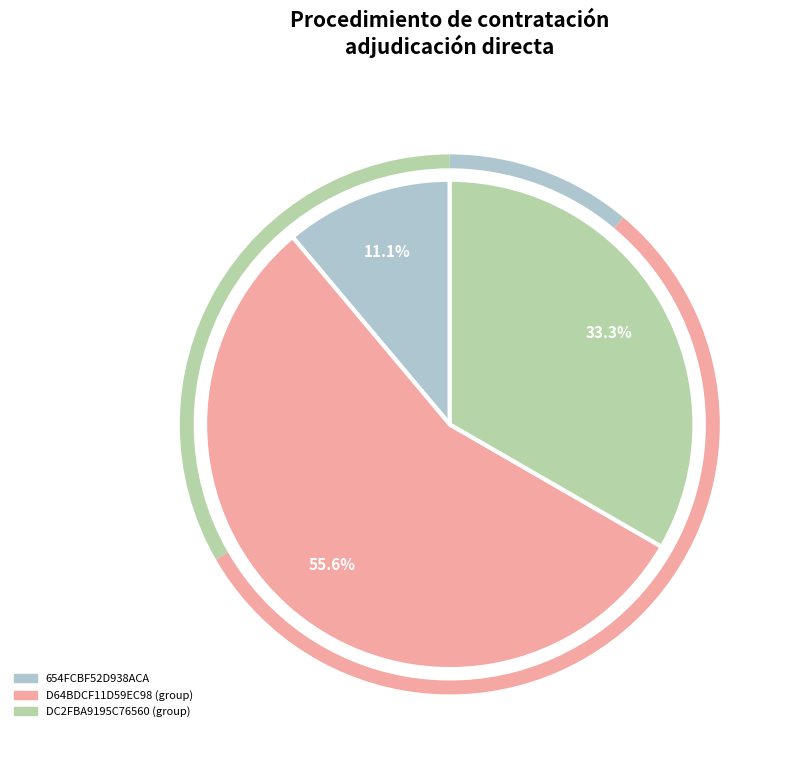

Does any single category account for the majority?

Yes